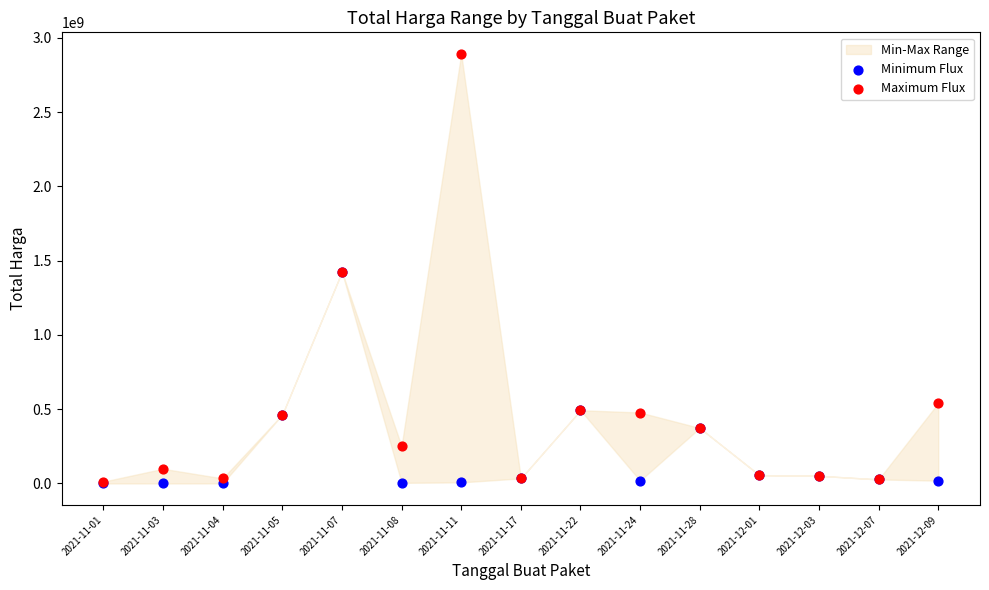

Which series has the widest spread of Y values?

Maximum Flux